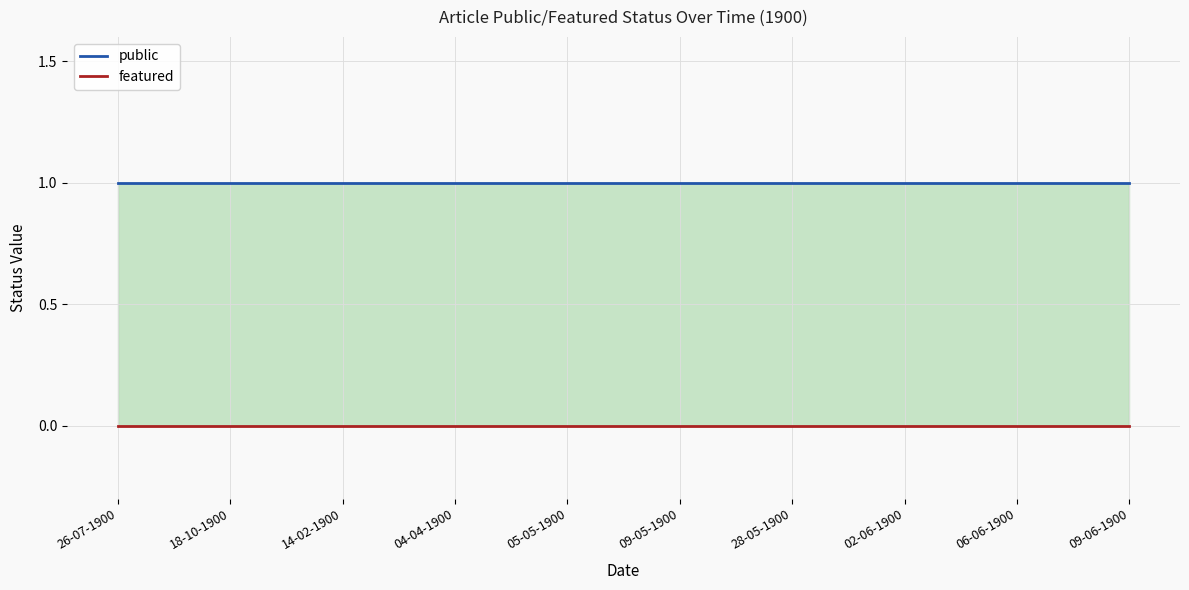

Reading left to right, transcribe all the data shown in this chart.

public: 26-07-1900=1	18-10-1900=1	14-02-1900=1	04-04-1900=1	05-05-1900=1	09-05-1900=1	28-05-1900=1	02-06-1900=1	06-06-1900=1	09-06-1900=1
featured: 26-07-1900=0	18-10-1900=0	14-02-1900=0	04-04-1900=0	05-05-1900=0	09-05-1900=0	28-05-1900=0	02-06-1900=0	06-06-1900=0	09-06-1900=0